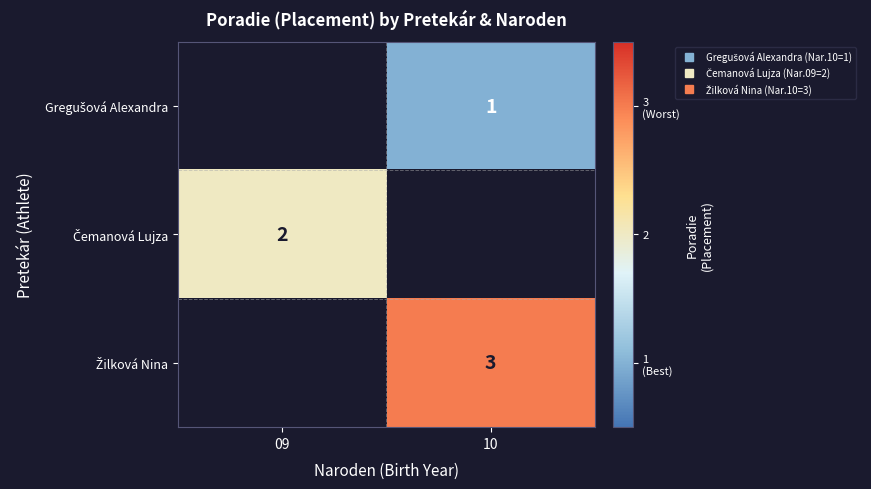

Is it true that Gregušová Alexandra equals 1.8 at 10?

False